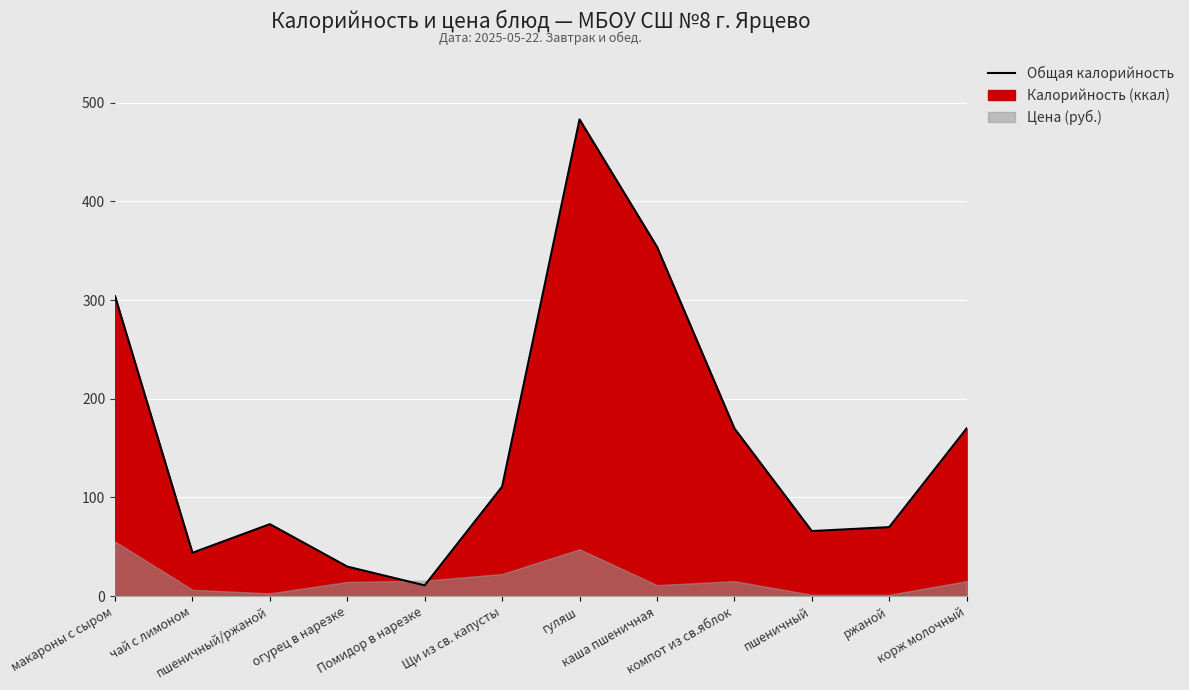

What is the label of the 3rd point from the right?

пшеничный